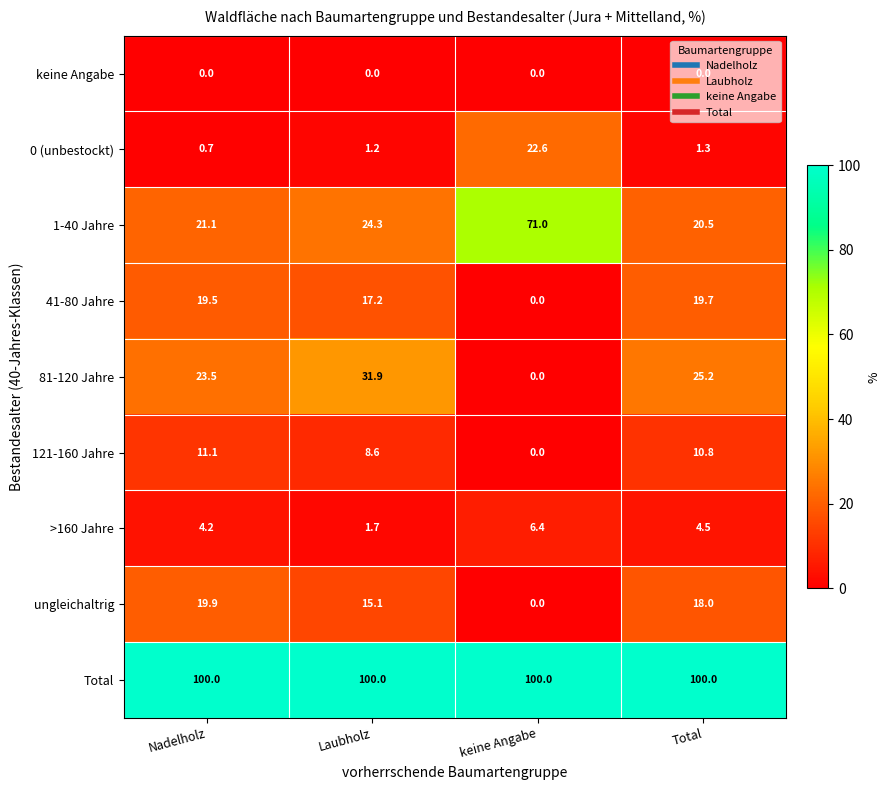

What is the minimum value for >160 Jahre?

1.7